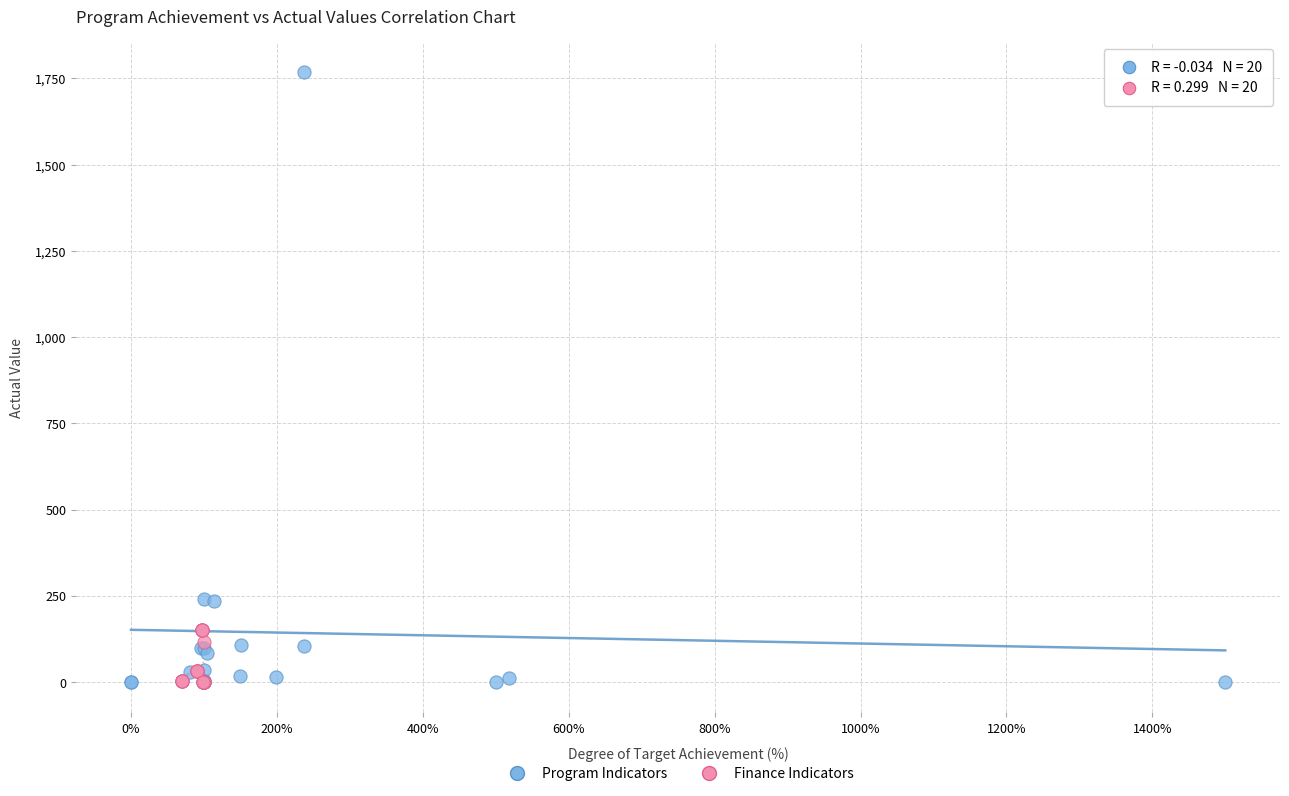

Which series has the widest spread of Y values?

Program Indicators